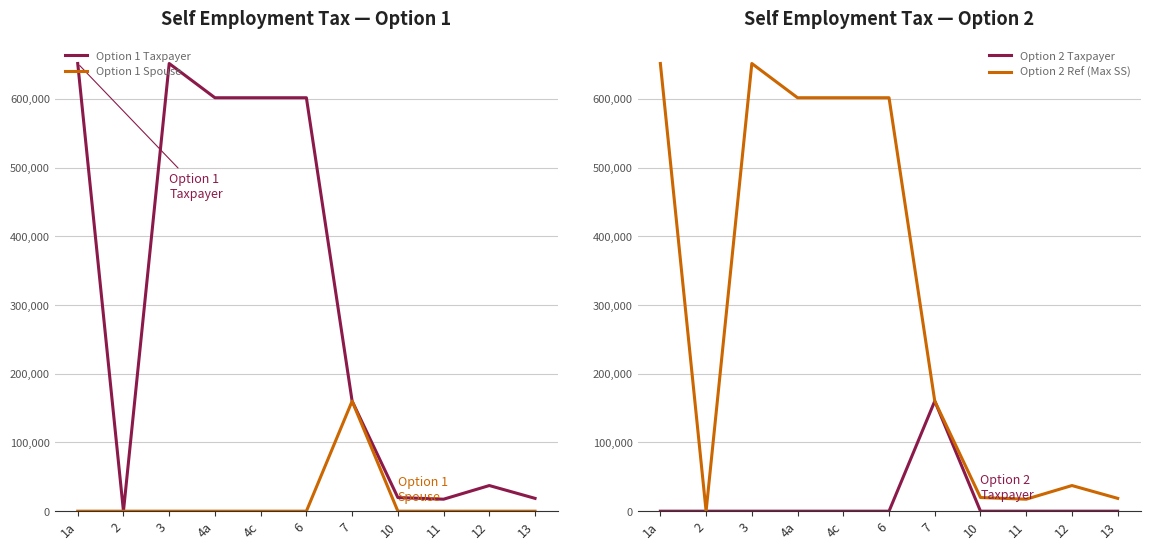

What is the average value of the Option 2 Ref (Max SS) series?

305546.7